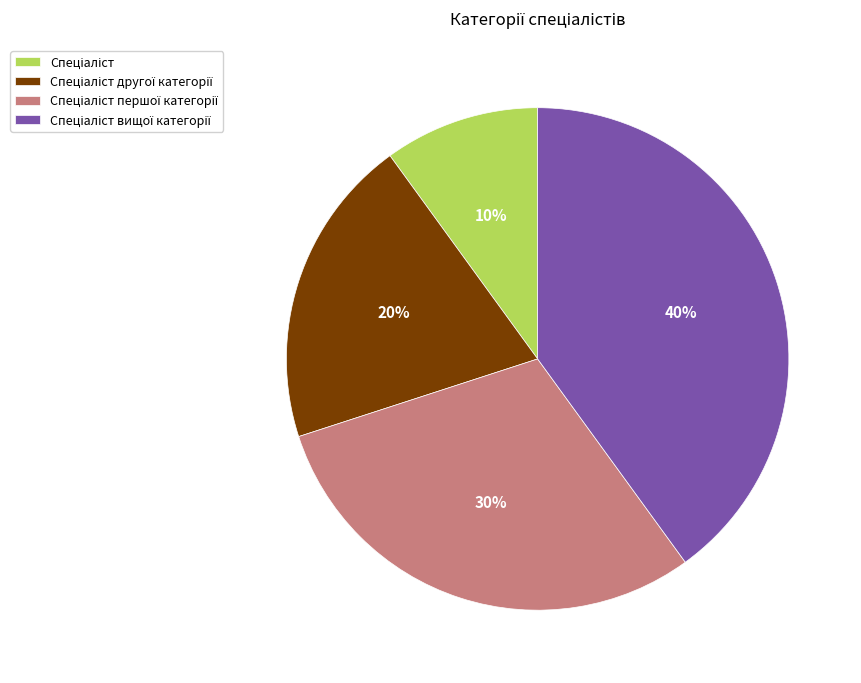

To the nearest percent, what is the average slice percentage?

25%